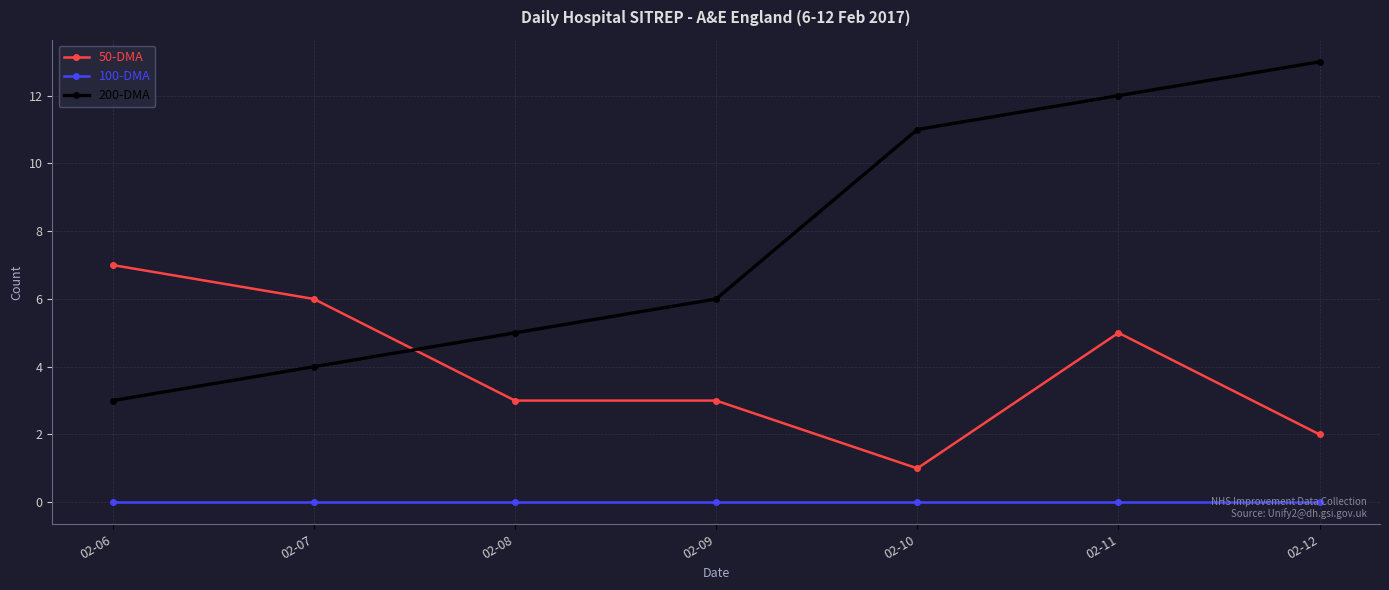

Does the chart display data point markers on the line(s)?

Yes